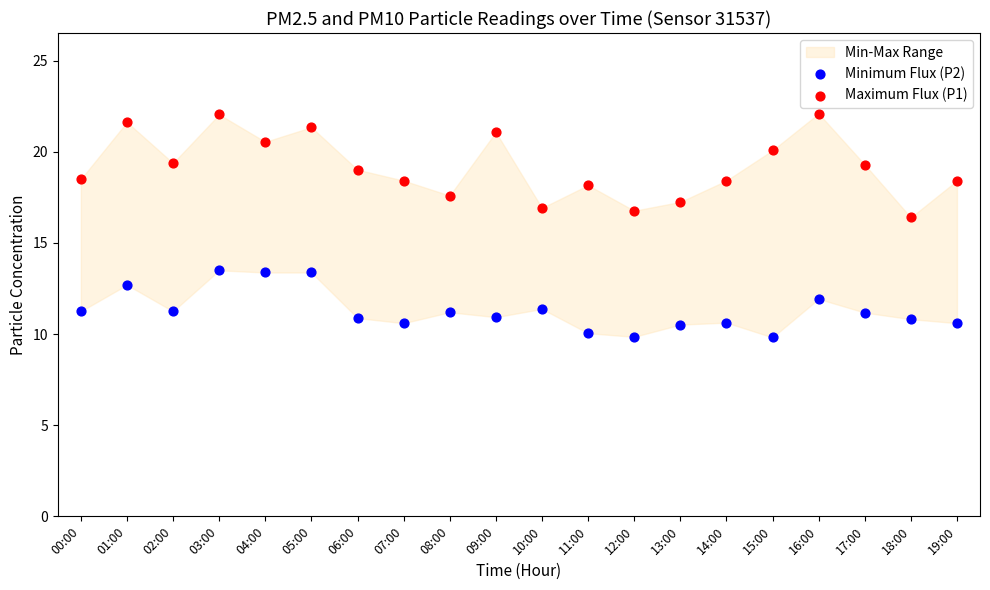

Which series contains the lowest Y value?

Minimum Flux (P2)